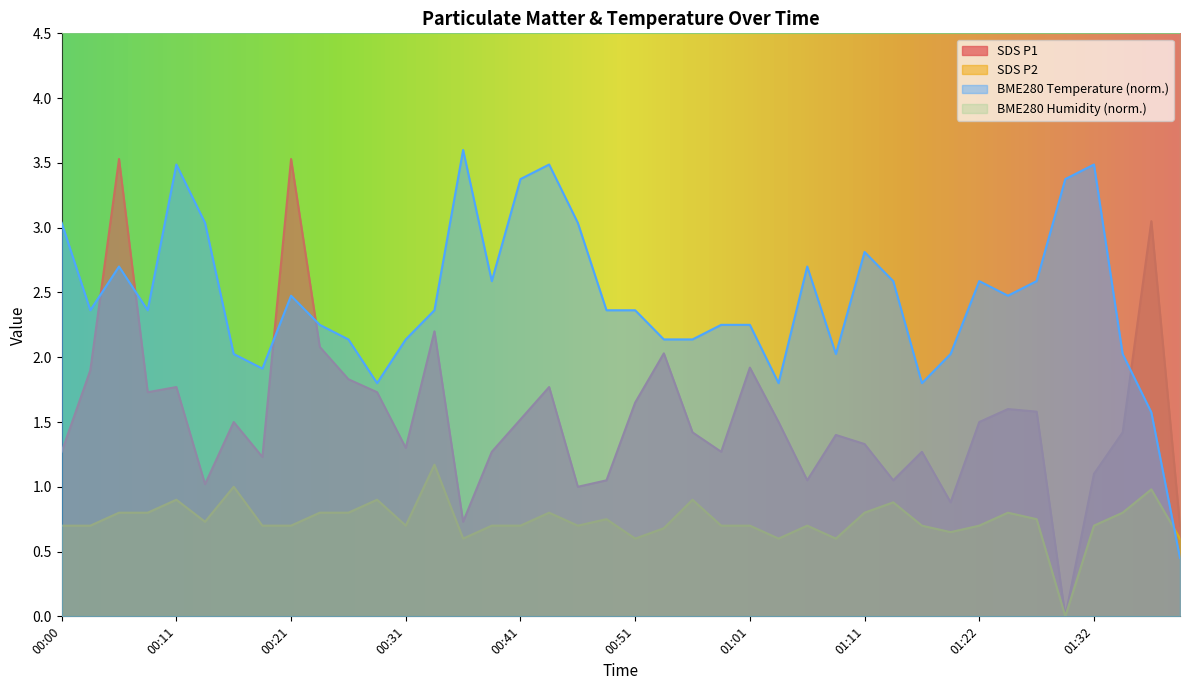

The BME280_temperature series shows 2.4 at 00:48. True or false?

True